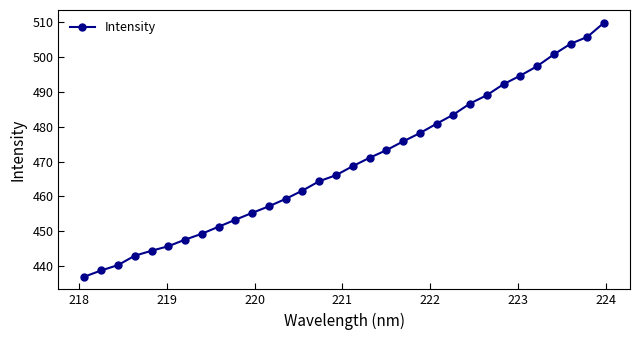

What is the maximum value shown in the chart?

509.8